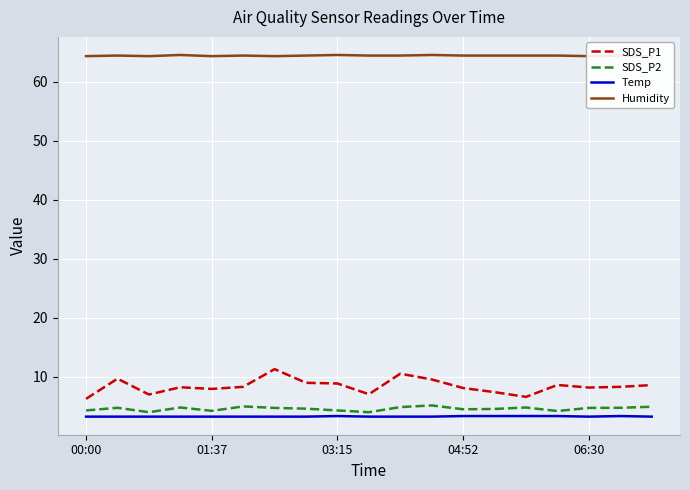

True or false: SDS_P1 and Temp cross at least once.

False